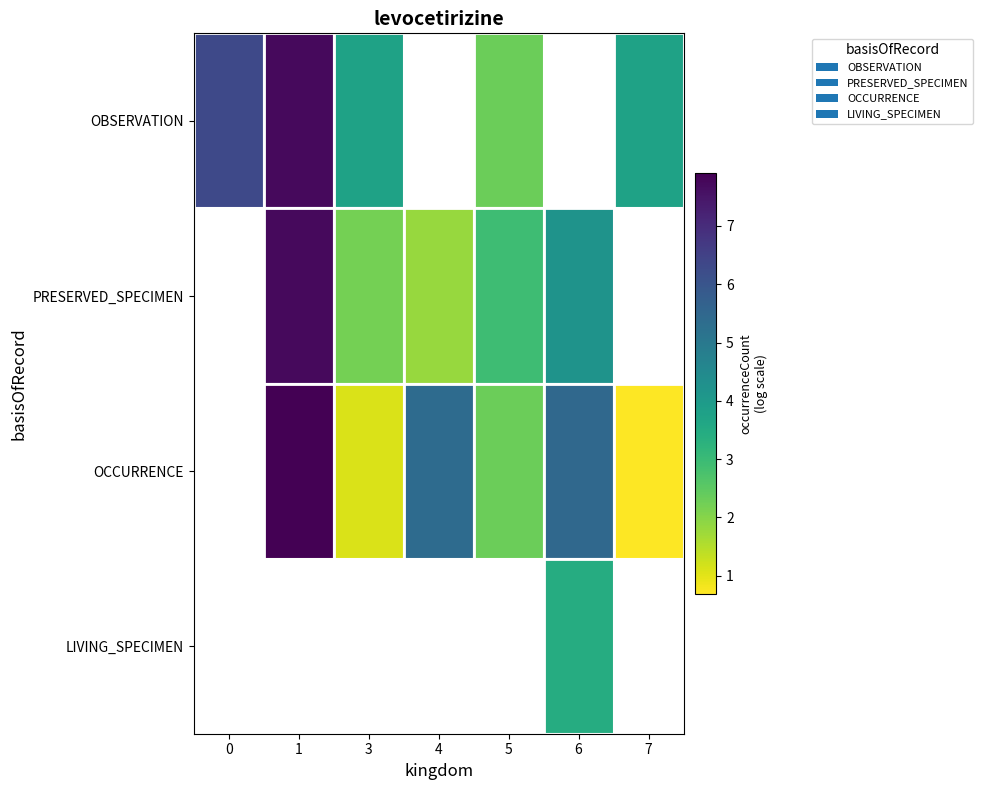

What value does the OBSERVATION series have at 5?

2.3